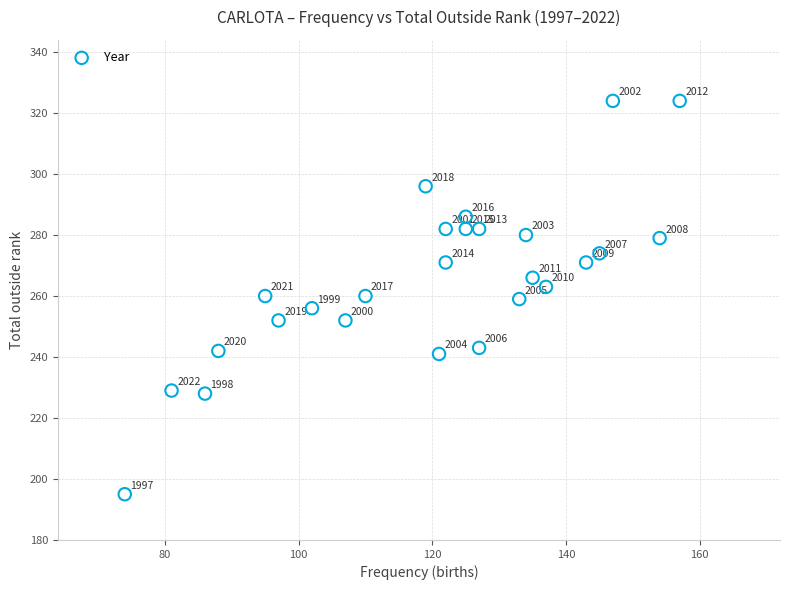

What Y value in the scatter plot is closest to 259?

259